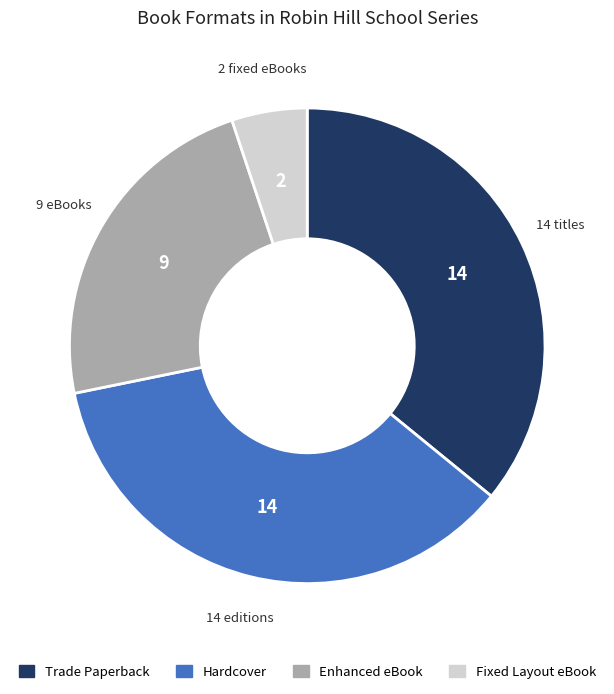

Is there any slice that represents more than half of the pie?

No